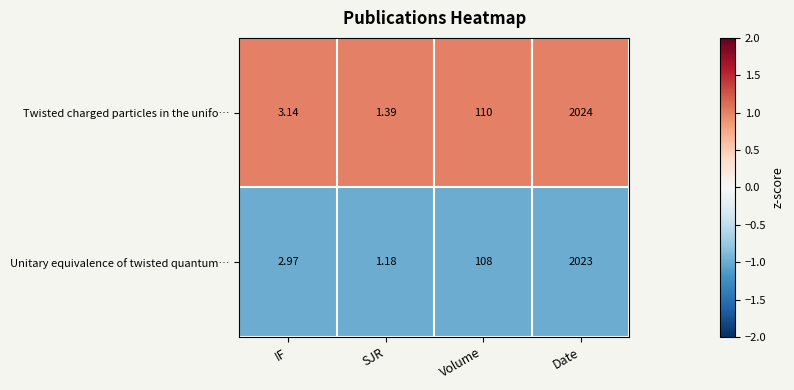

At which category does the chart reach its minimum across all series?

SJR